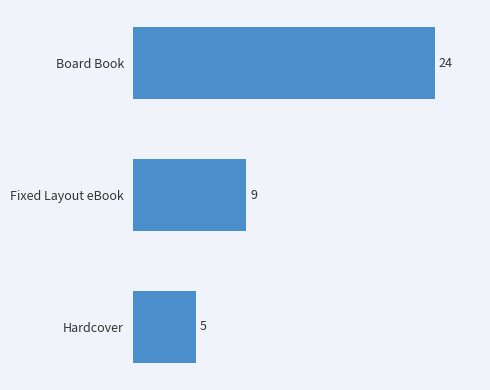

Rank the categories by value from highest to lowest.

Board Book, Fixed Layout eBook, Hardcover